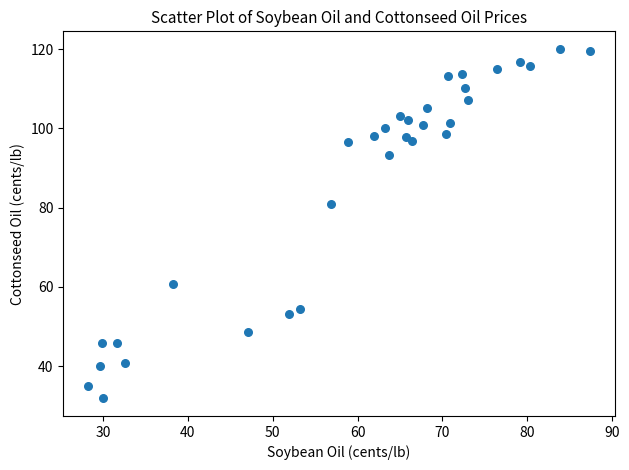

What Y value in the scatter plot is closest to 75?

80.9